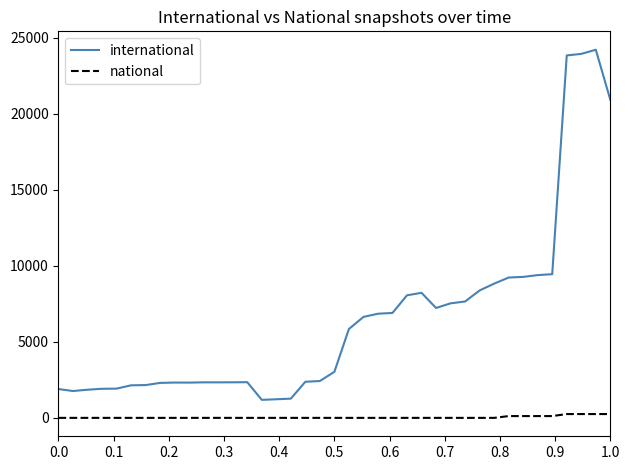

Rank the series by their maximum value, from highest to lowest.

international, national